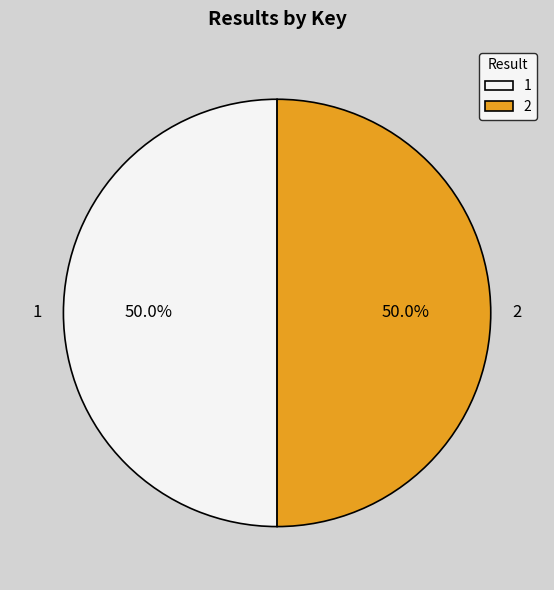

Count the number of slices in the pie.

2